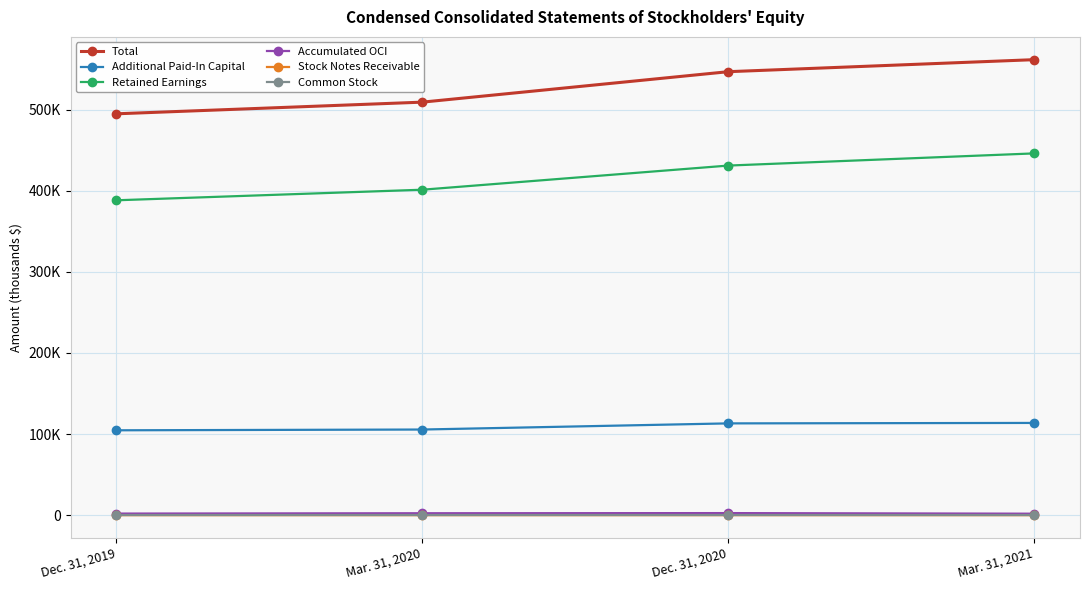

What are all the series names shown in the legend?

Total, Additional Paid-In Capital, Retained Earnings, Accumulated OCI, Stock Notes Receivable, Common Stock